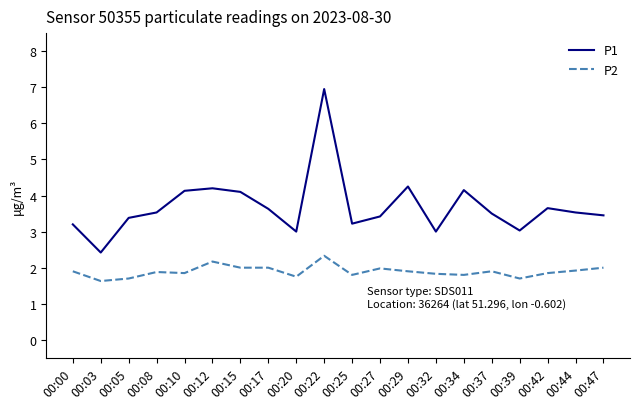

True or false: P1 and P2 intersect in this chart.

False